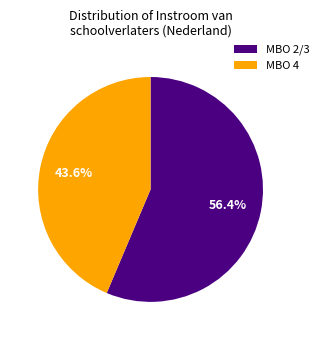

Rank the categories by value from lowest to highest.

MBO 4, MBO 2/3